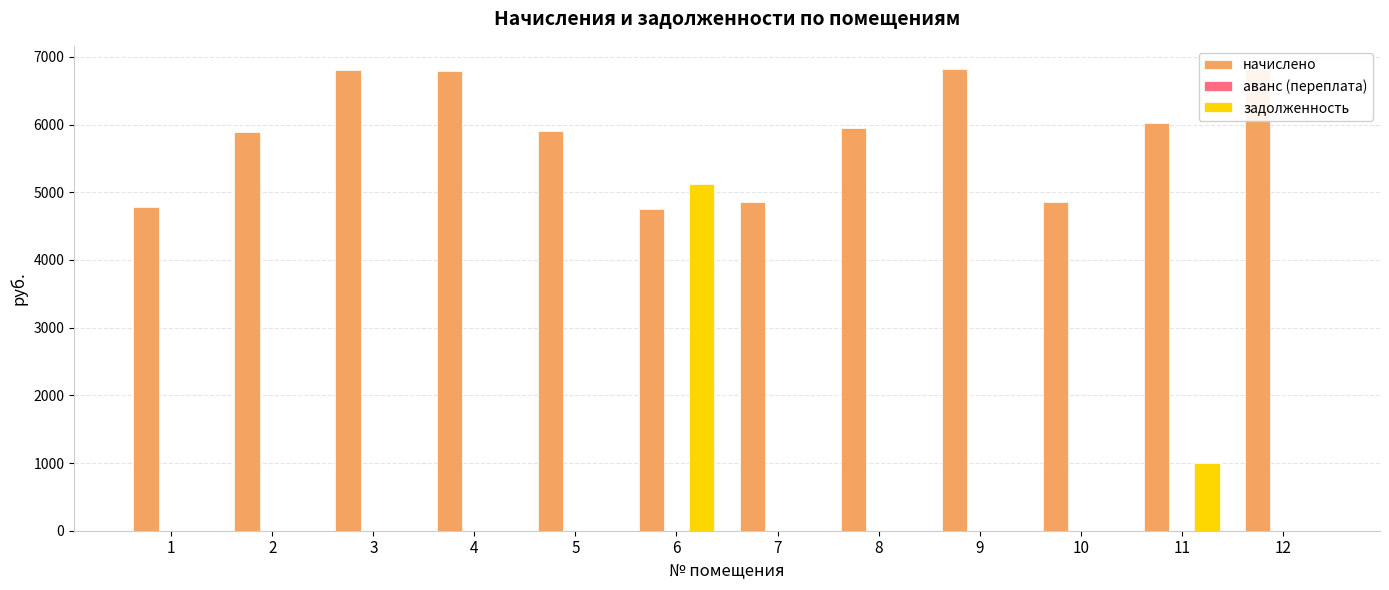

What is the spread (max minus min) of values at 11?

6019.6